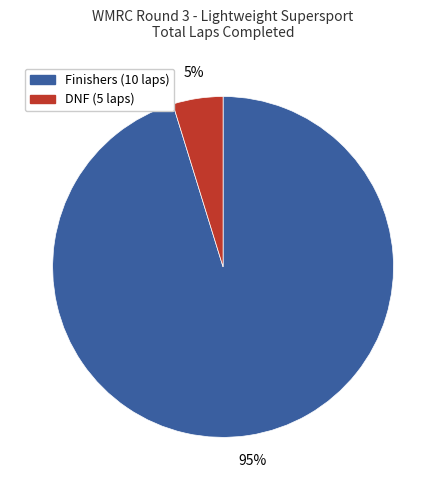

How many segments does this pie chart have?

2